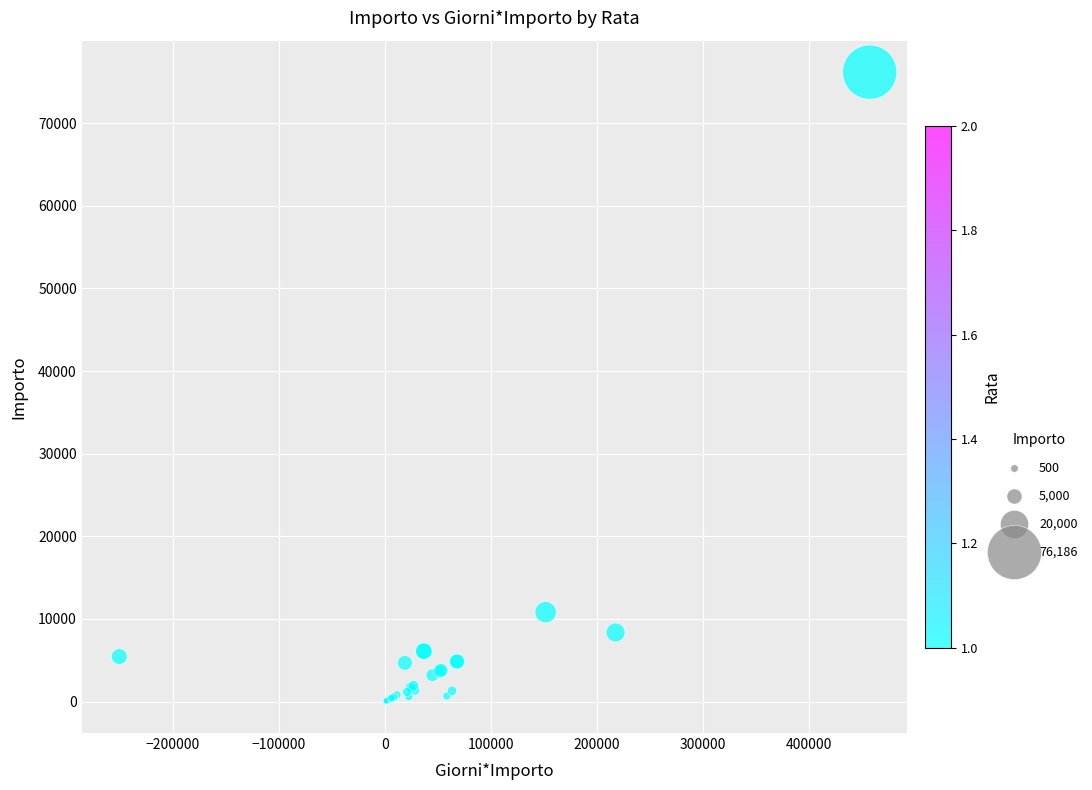

What Y value in the scatter plot is closest to 38093?

10817.0